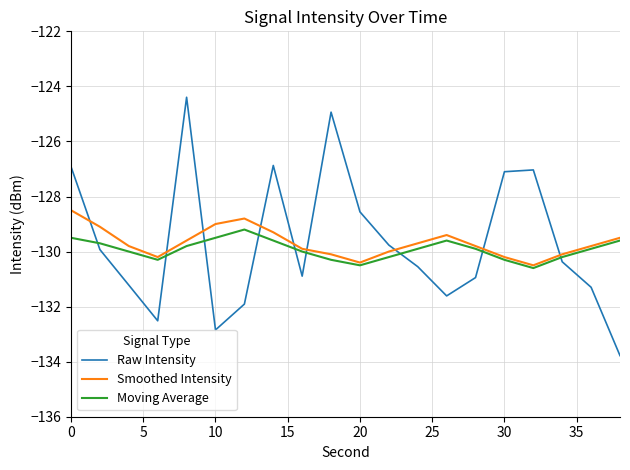

What is the maximum value for Moving Average?

-129.2